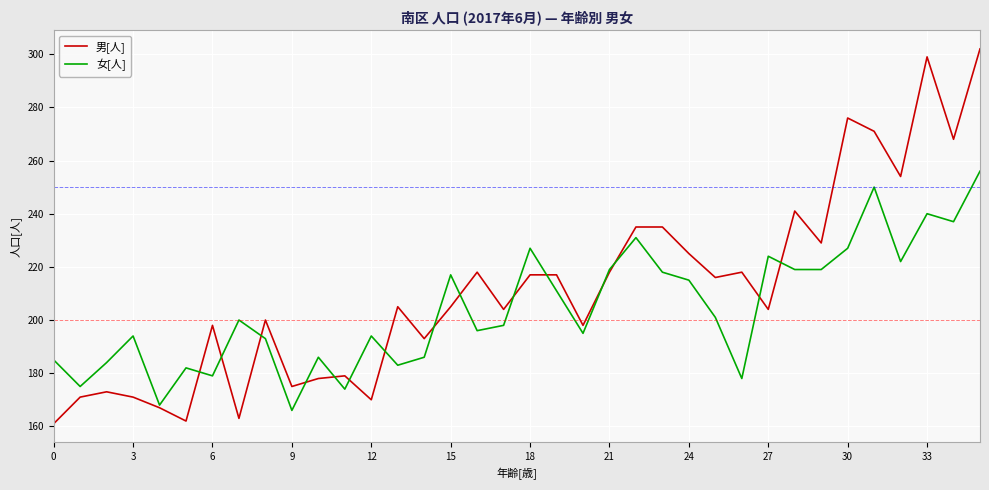

Which series has the widest spread of values?

男[人]